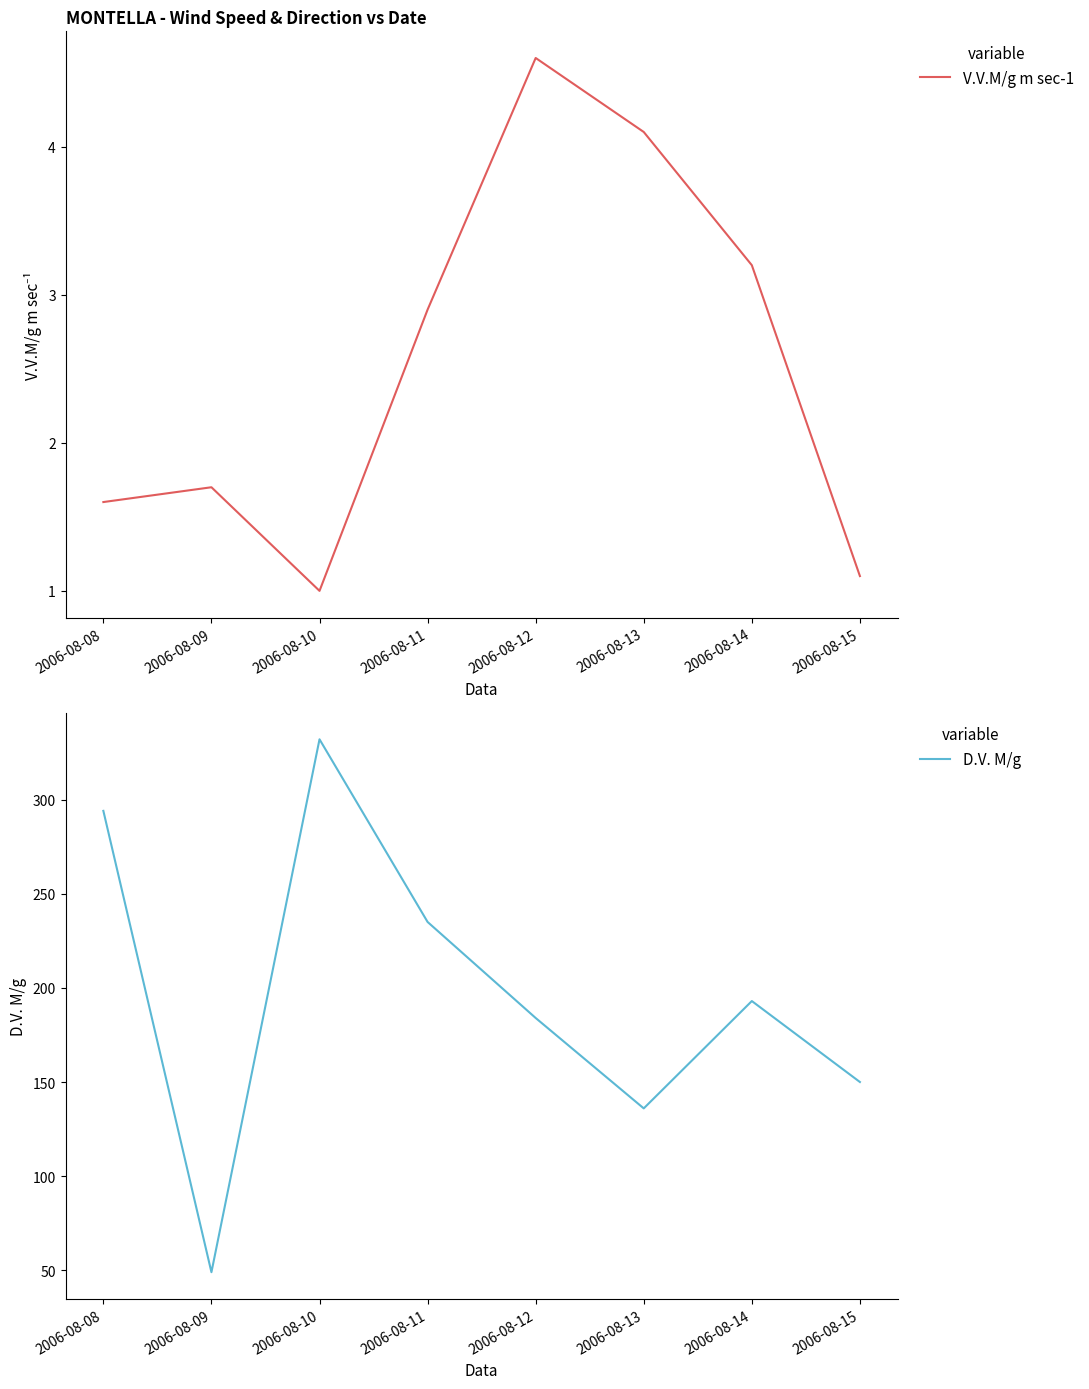

List the labels in order of V.V.M/g m sec-1 value, largest first.

2006-08-12, 2006-08-13, 2006-08-14, 2006-08-11, 2006-08-09, 2006-08-08, 2006-08-15, 2006-08-10